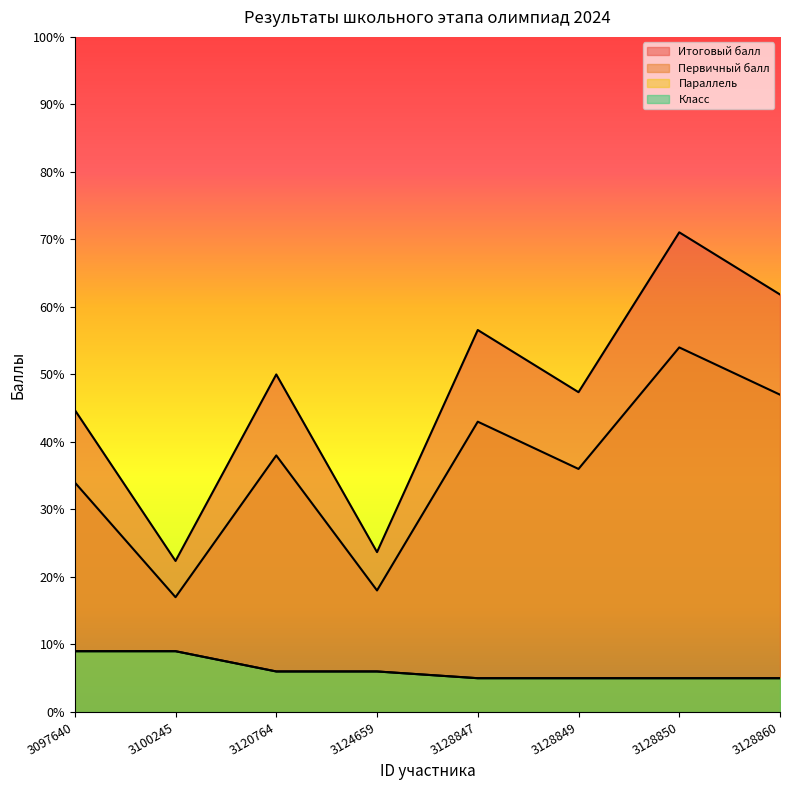

Which has a higher value, 3128849 or 3128850?

3128850